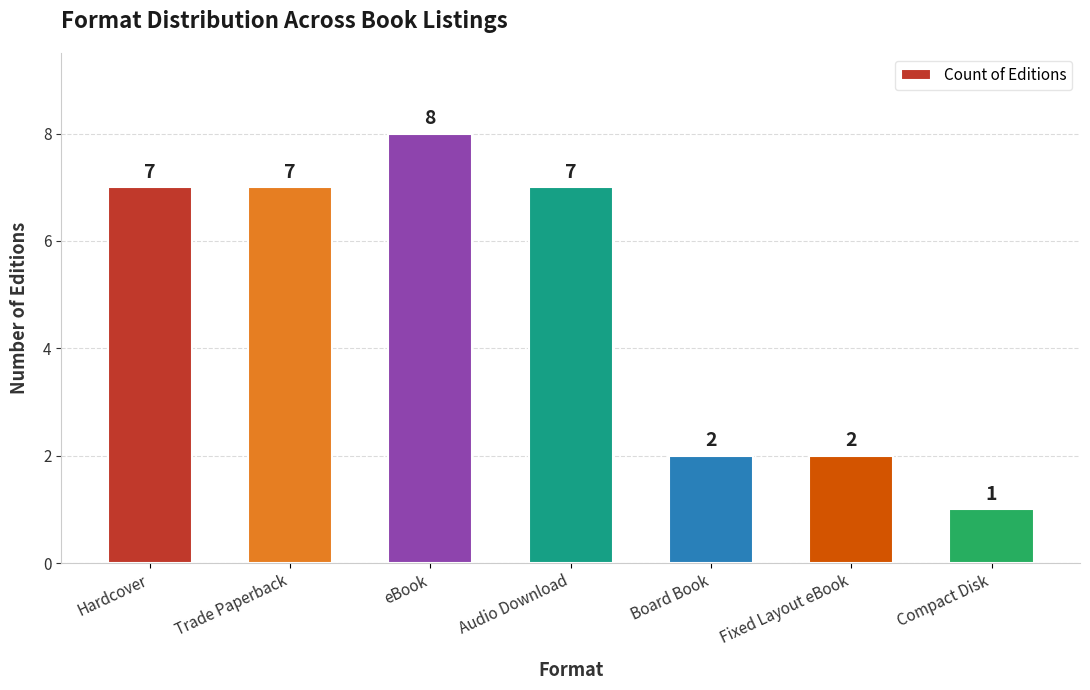

Which category has the highest value across all series?

eBook